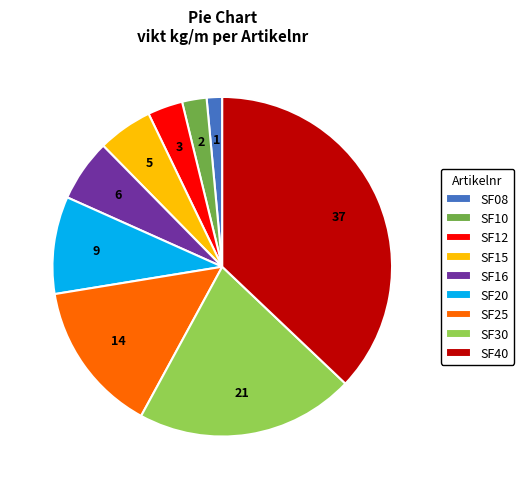

Do SF10 and SF08 together represent more than half of the pie?

No